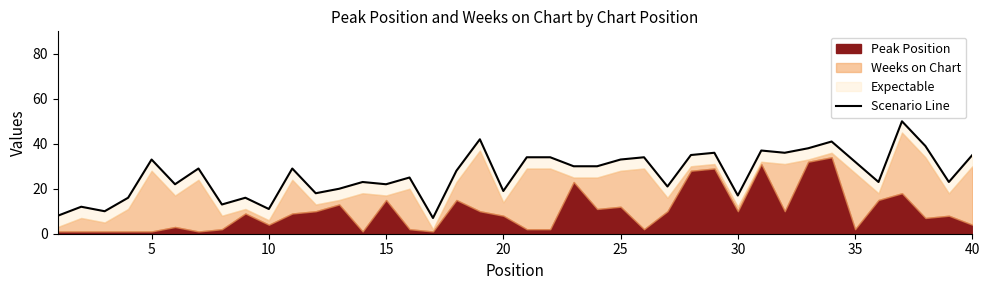

What is the average value?

27